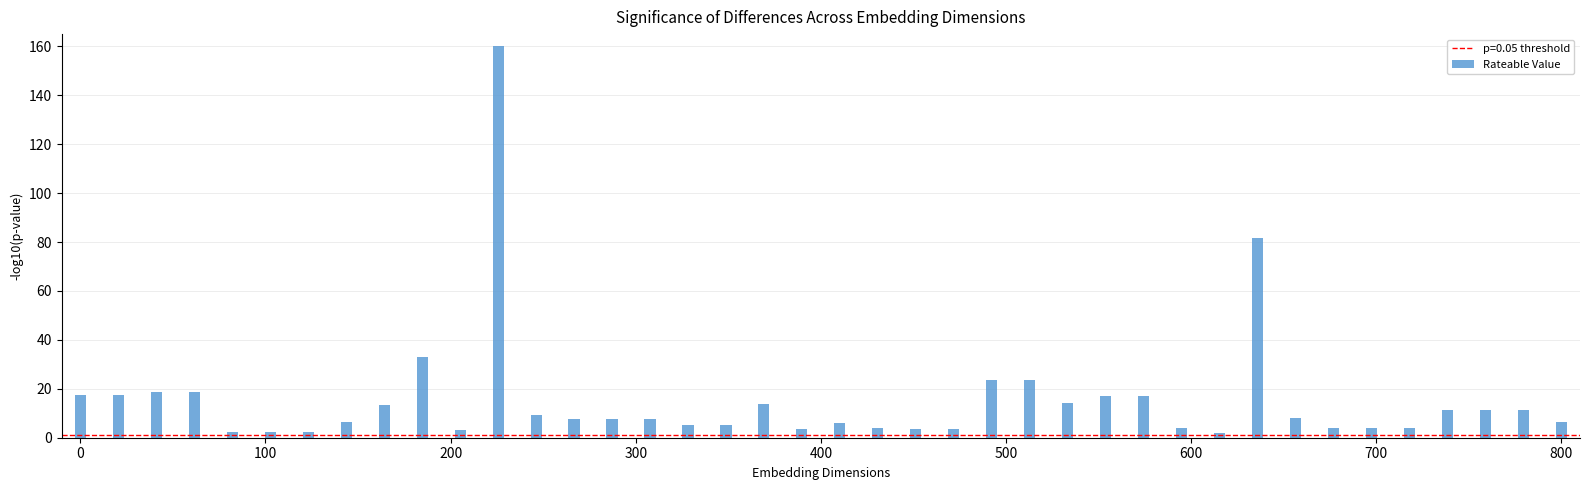

How many series are shown in this chart?

1